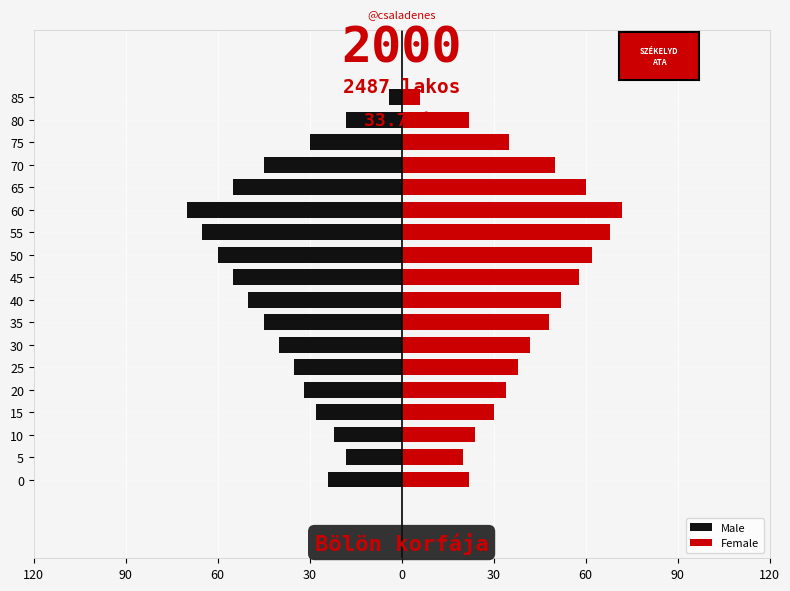

What is the minimum value for Female?

6